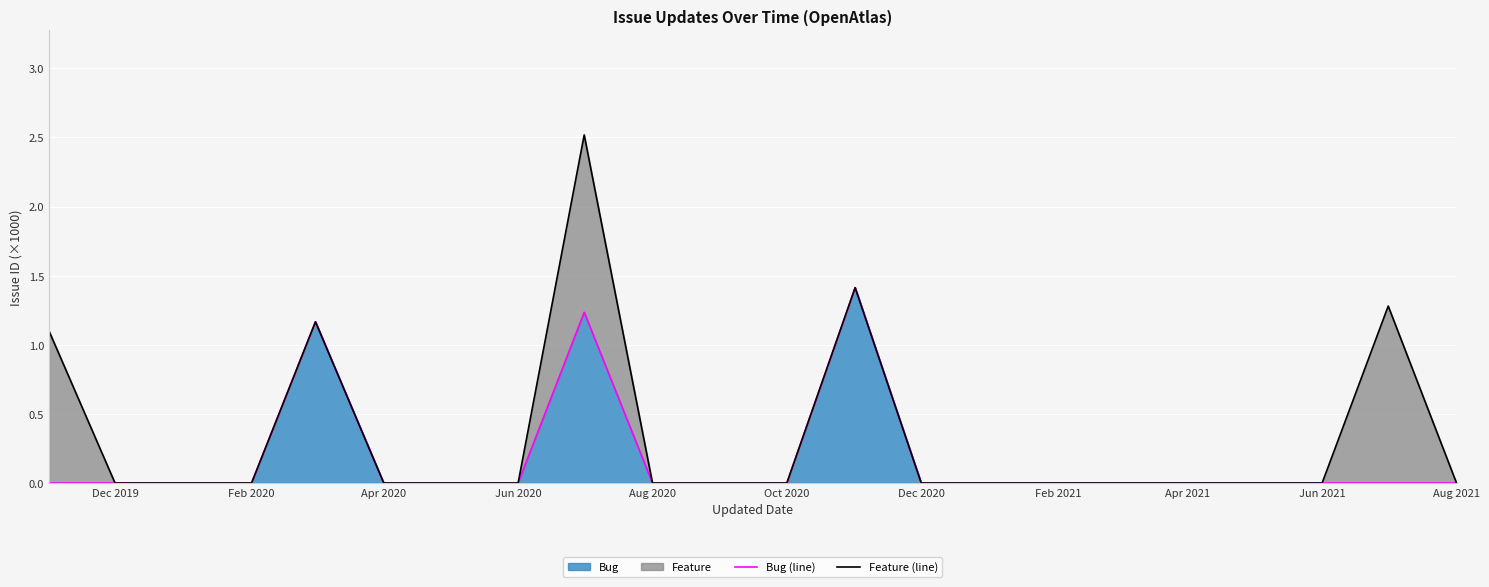

The value of Bug at Jun 2020 is 0.0. True or false?

True